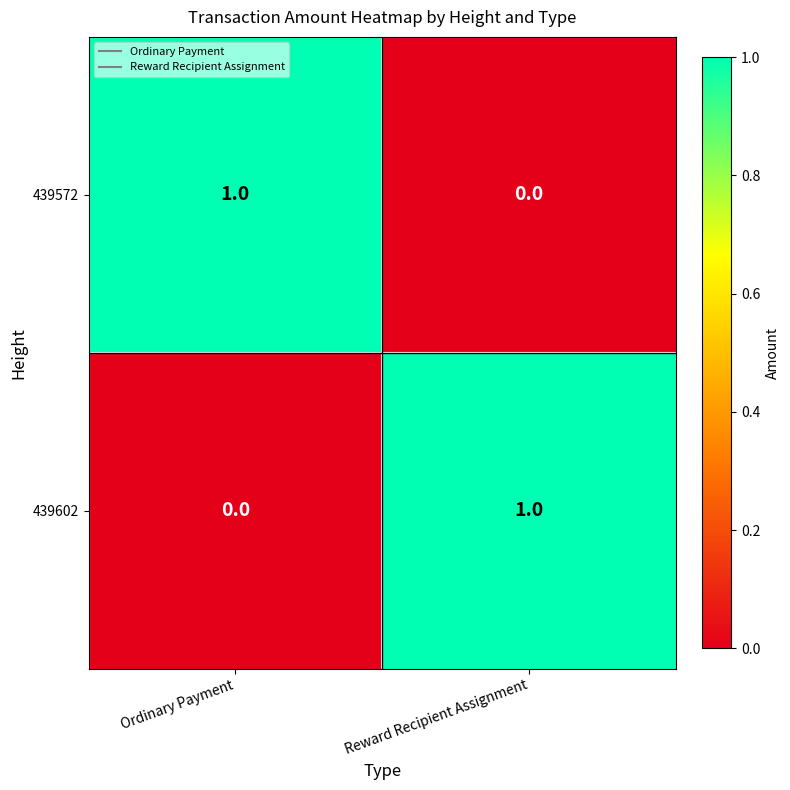

At which label does 439572 reach its peak?

Ordinary Payment